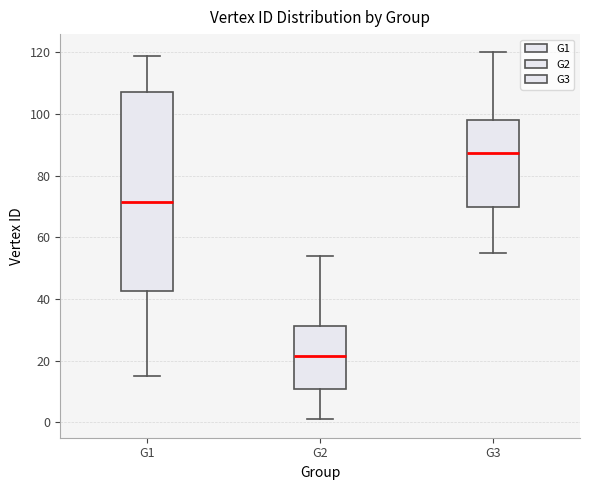

Where is the lower edge of the box for G2 on the y-axis? The values are not printed on the chart, so give them approximately, as read against the axis.

10